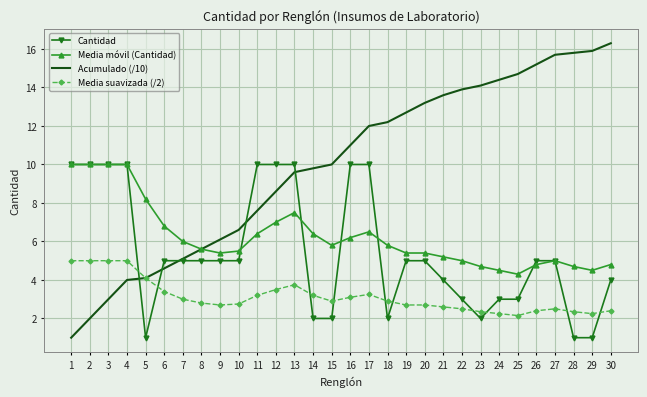

What is the smallest value displayed?

1.0